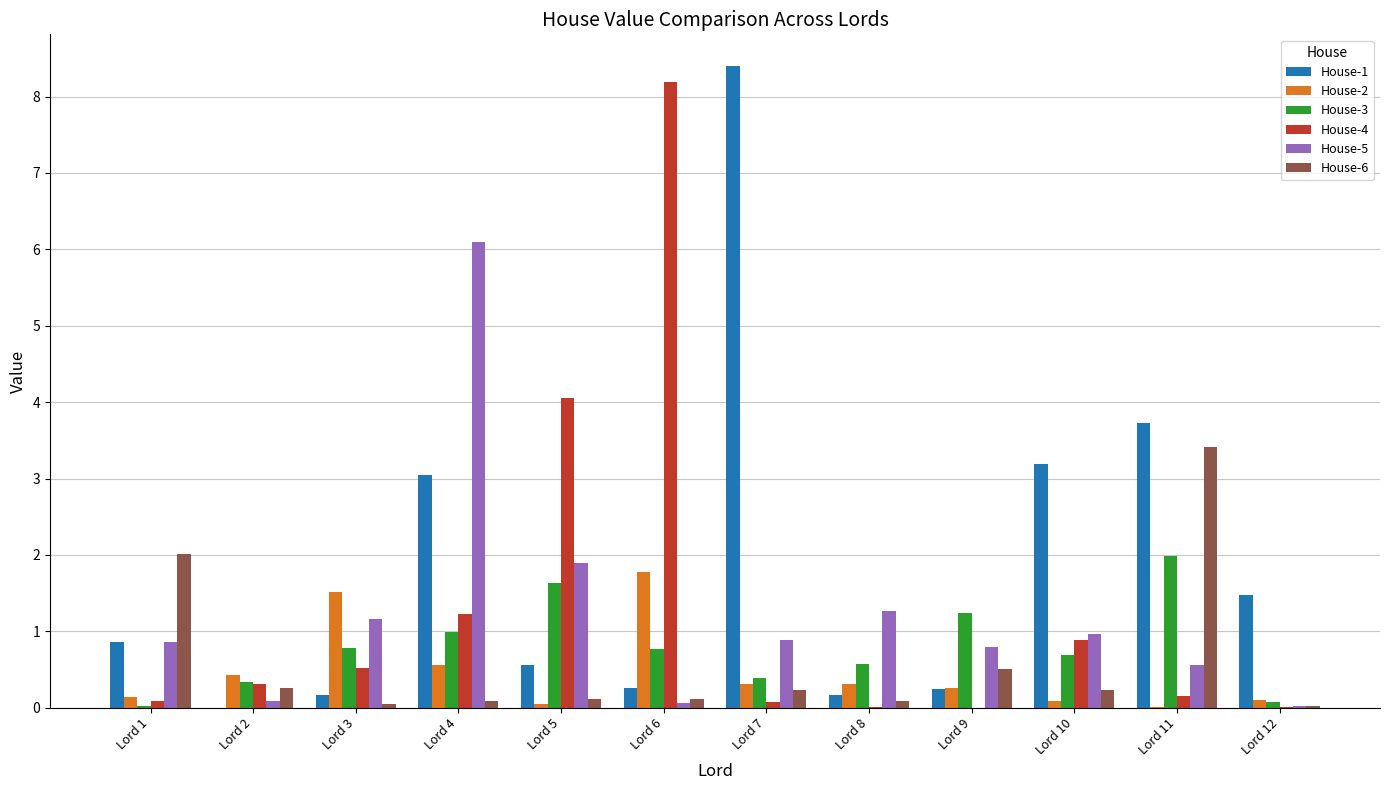

The value of House-1 at Lord 11 is 3.7. True or false?

True